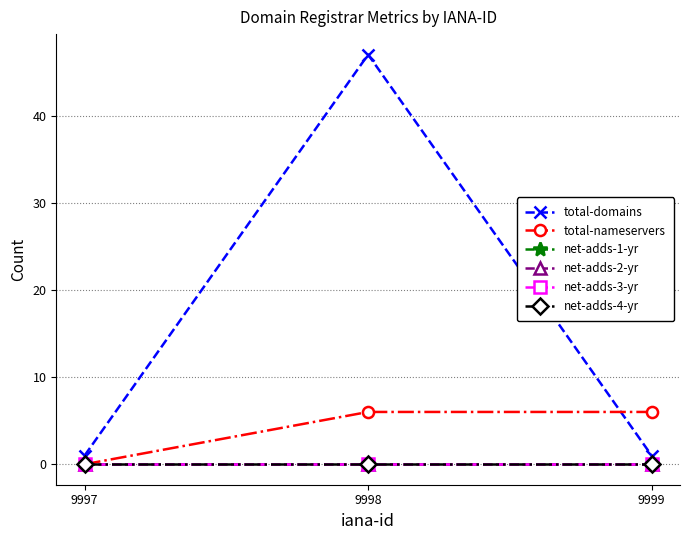

The value of total-domains at 9999 is 0. True or false?

False